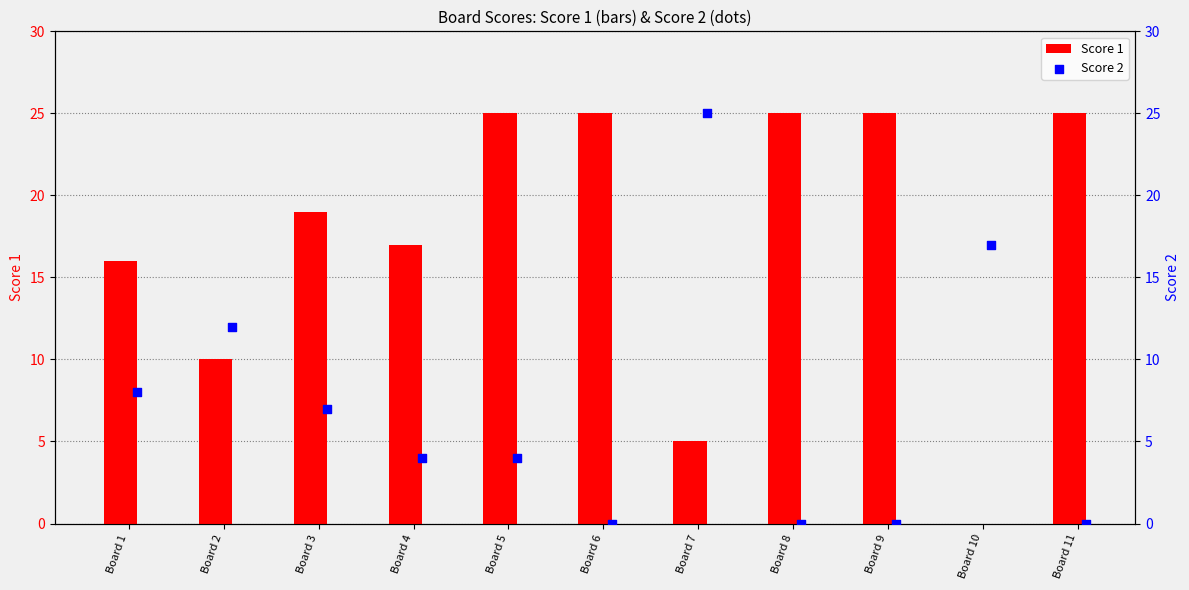

What are all the series names shown in the legend?

Score 1, Score 2